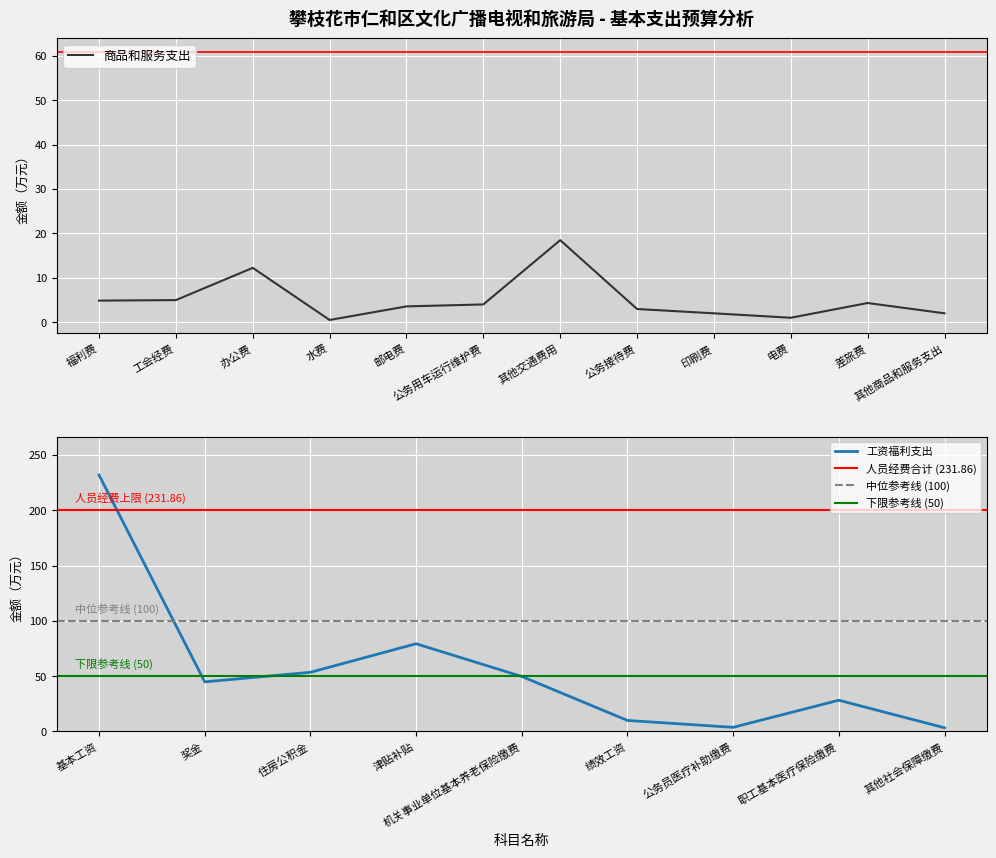

List the labels in order of value, smallest first.

水费, 电费, 印刷费, 其他商品和服务支出, 公务接待费, 邮电费, 公务用车运行维护费, 差旅费, 福利费, 工会经费, 办公费, 其他交通费用